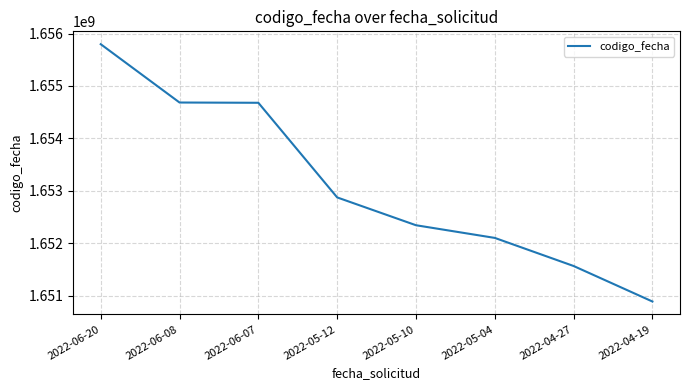

What is the difference between the second highest and second lowest values?

3119917